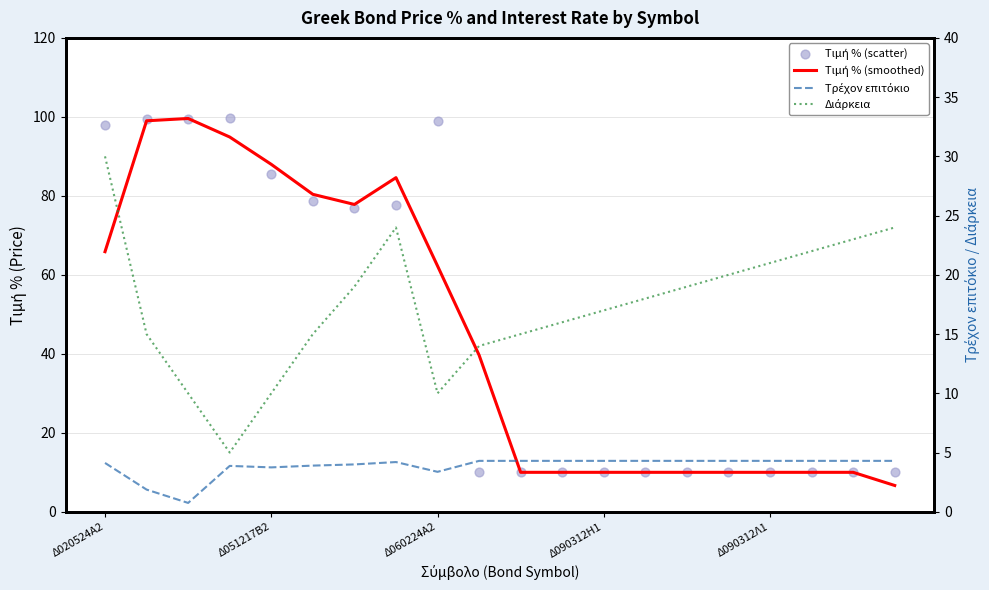

What are all the series names shown in the legend?

Τιμή % (smoothed), Τιμή % (scatter), Τρέχον επιτόκιο, Διάρκεια